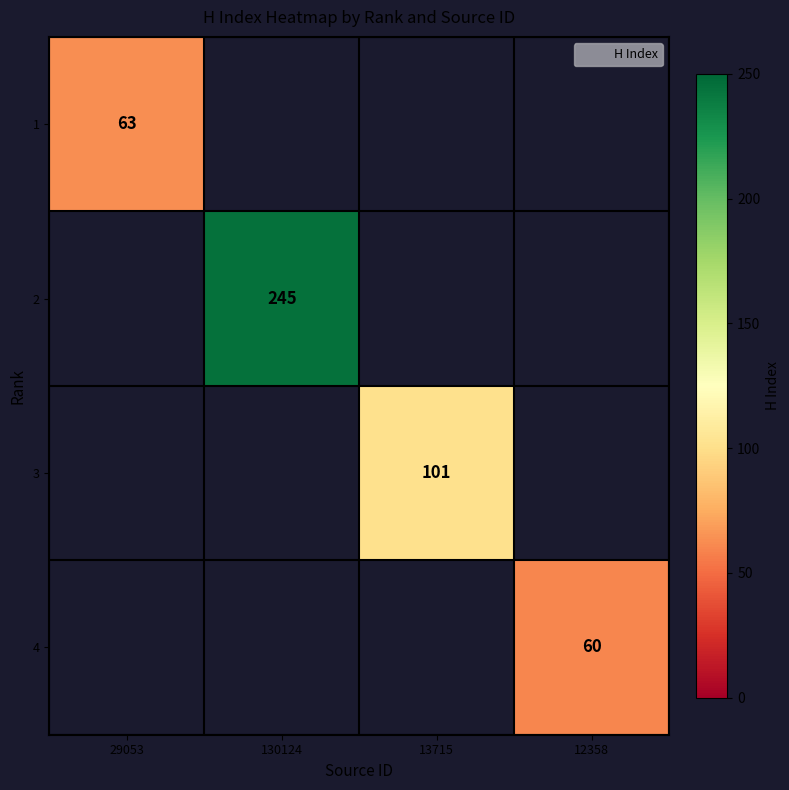

At which category does the chart reach its minimum across all series?

12358